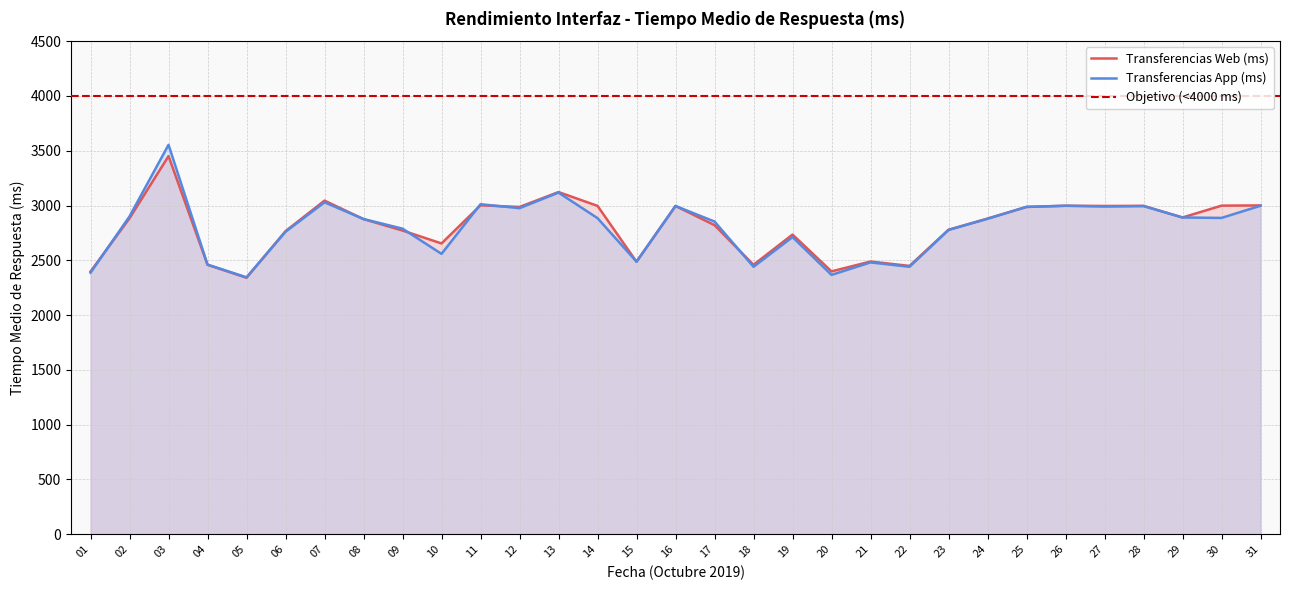

List the series in order of their peak value, lowest first.

Transferencias Web (ms), Transferencias App (ms)